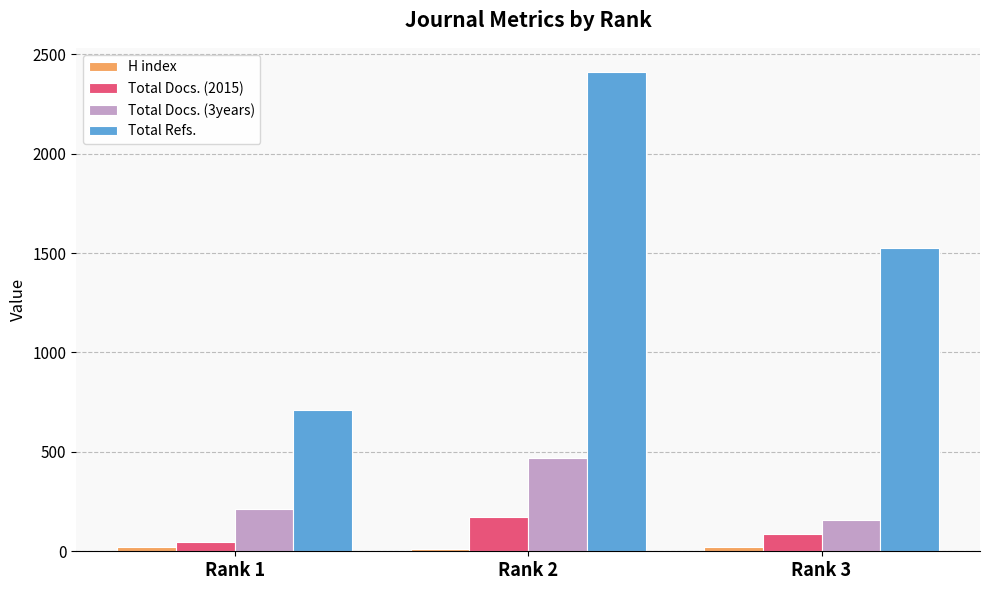

What is the value of the Total Docs. (2015) bar at the 1st from the left?

45